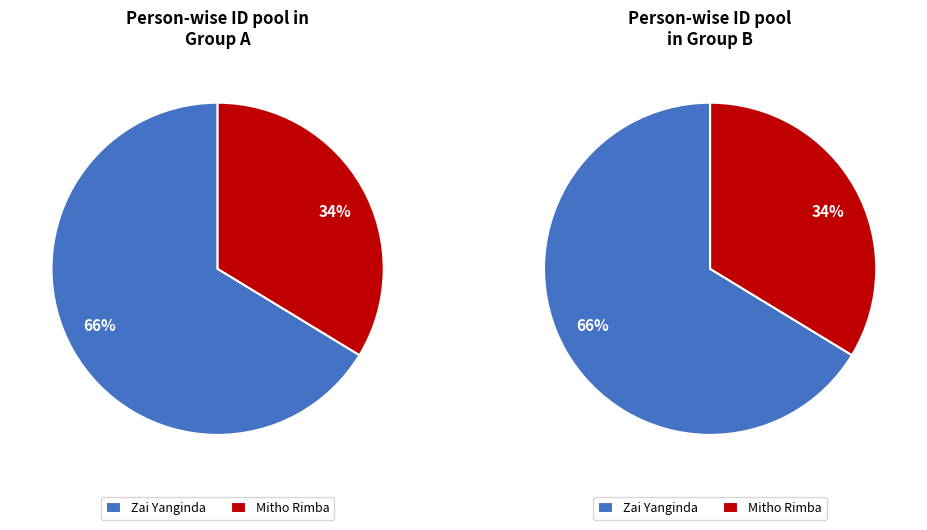

Is there a majority slice in this chart?

Yes